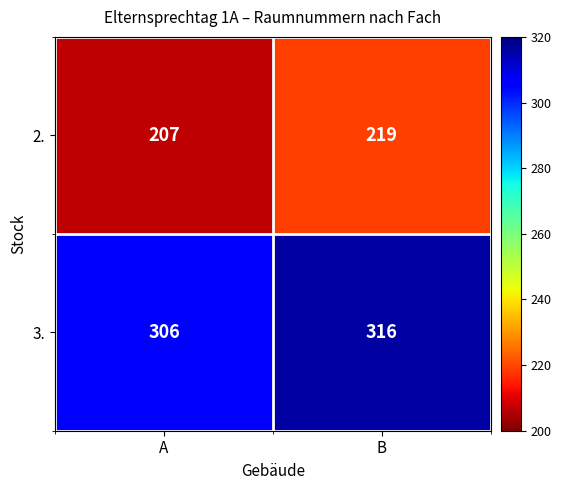

Reading right to left, list all the values displayed in this chart.

2.: B=219	A=207
3.: B=316	A=306